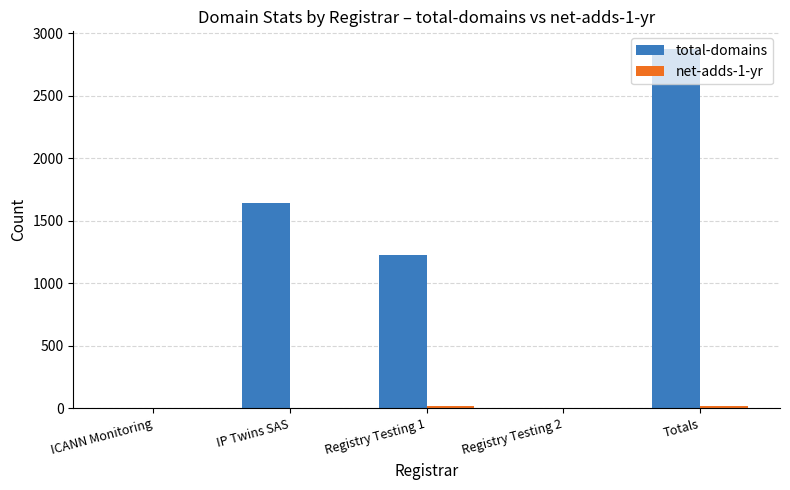

At which label does total-domains reach its peak?

Totals